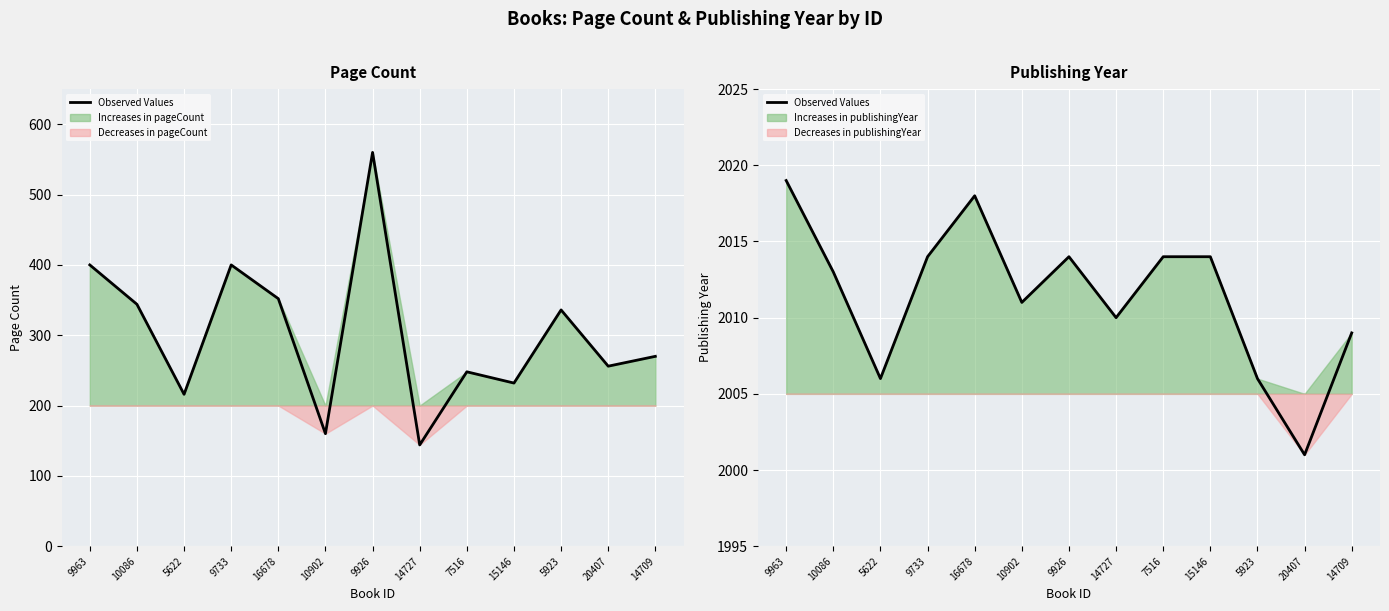

What is the greatest value displayed?

2019